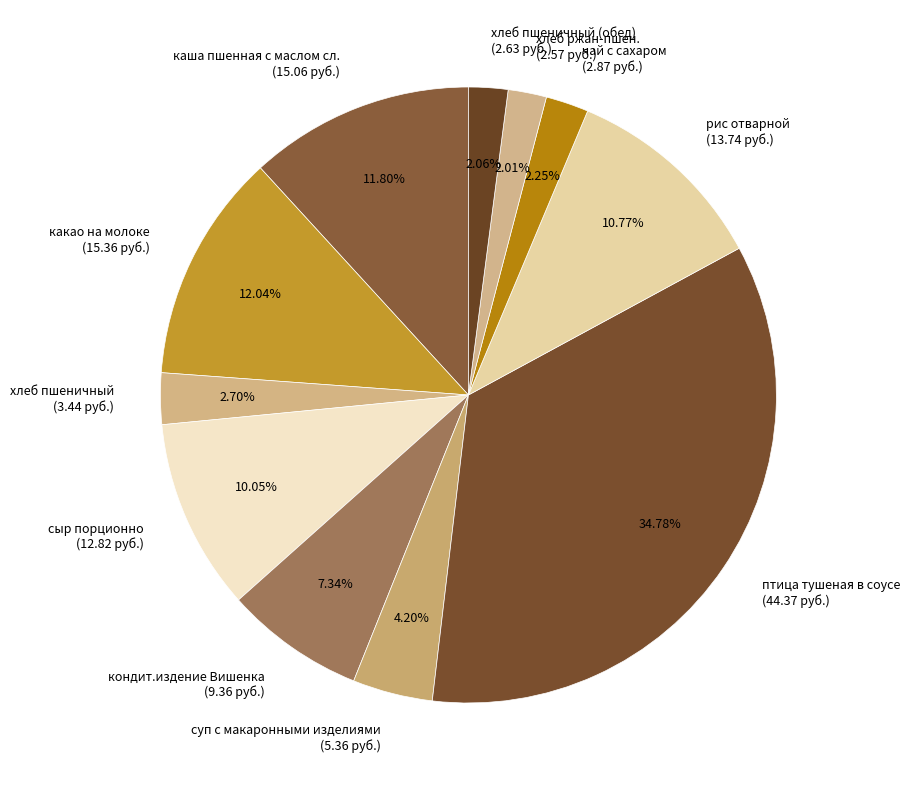

Count the number of slices in the pie.

11